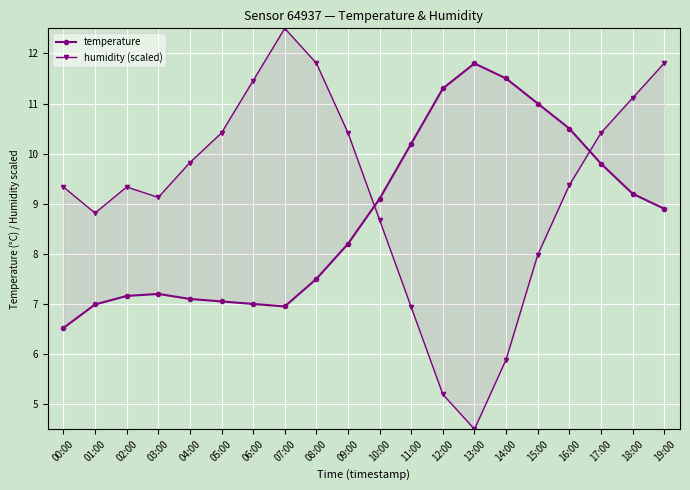

Reading right to left, what are all the values shown in this chart?

temperature: 8.9	9.2	9.8	10.5	11.0	11.5	11.8	11.3	10.2	9.1	8.2	7.5	7.0	7.0	7.0	7.1	7.2	7.2	7.0	6.5
humidity (scaled): 11.8	11.1	10.4	9.4	8.0	5.9	4.5	5.2	6.9	8.7	10.4	11.8	12.5	11.5	10.4	9.8	9.1	9.3	8.8	9.3